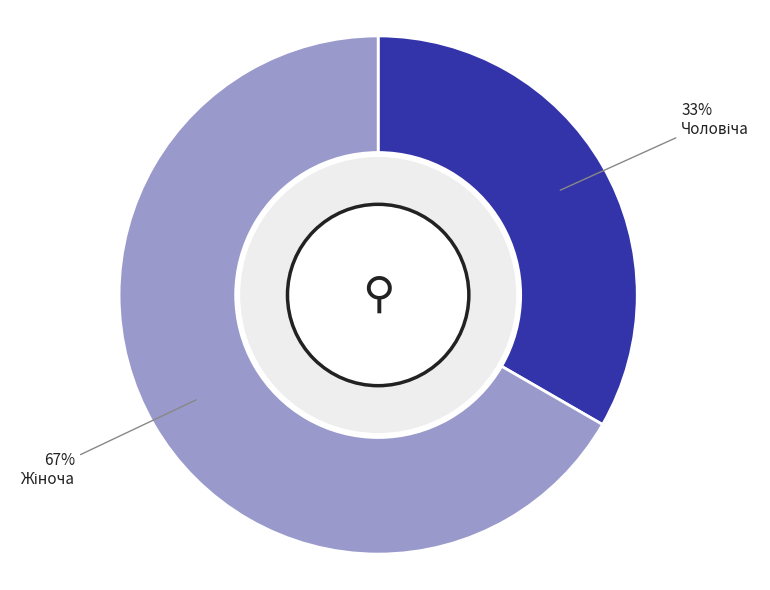

Is it true that Жіноча is 67% of the pie?

True